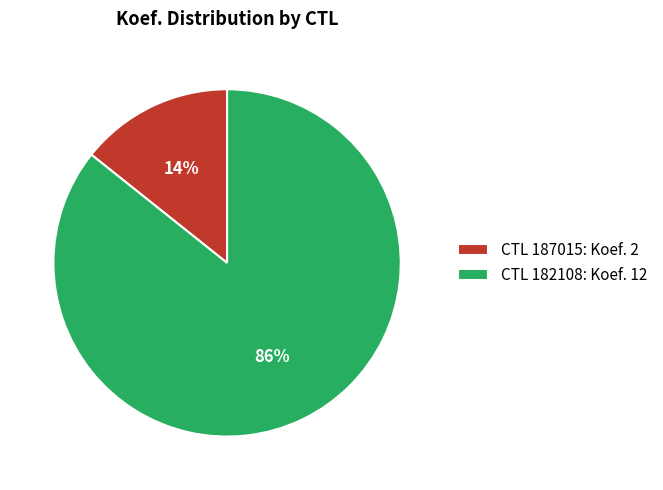

Is the sum of CTL 187015: Koef. 2 and CTL 182108: Koef. 12 greater than half?

Yes